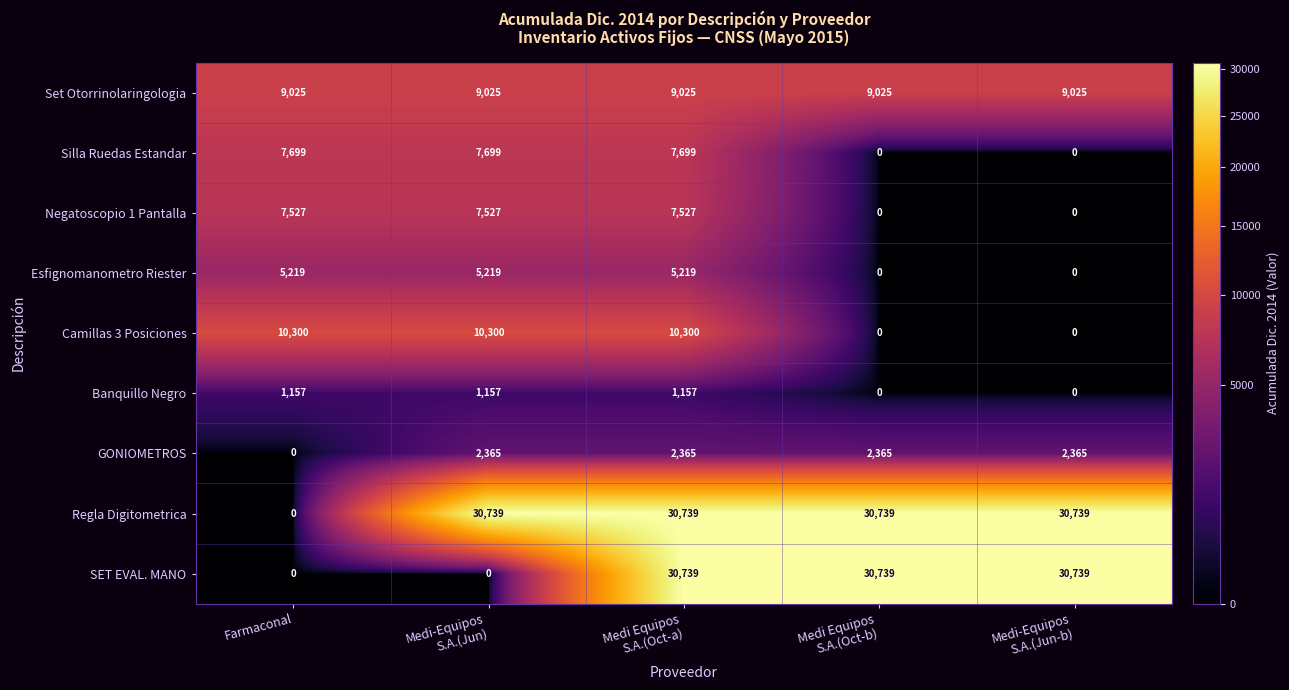

What is the difference between the maximum and minimum values in the Negatoscopio 1 Pantalla series?

7527